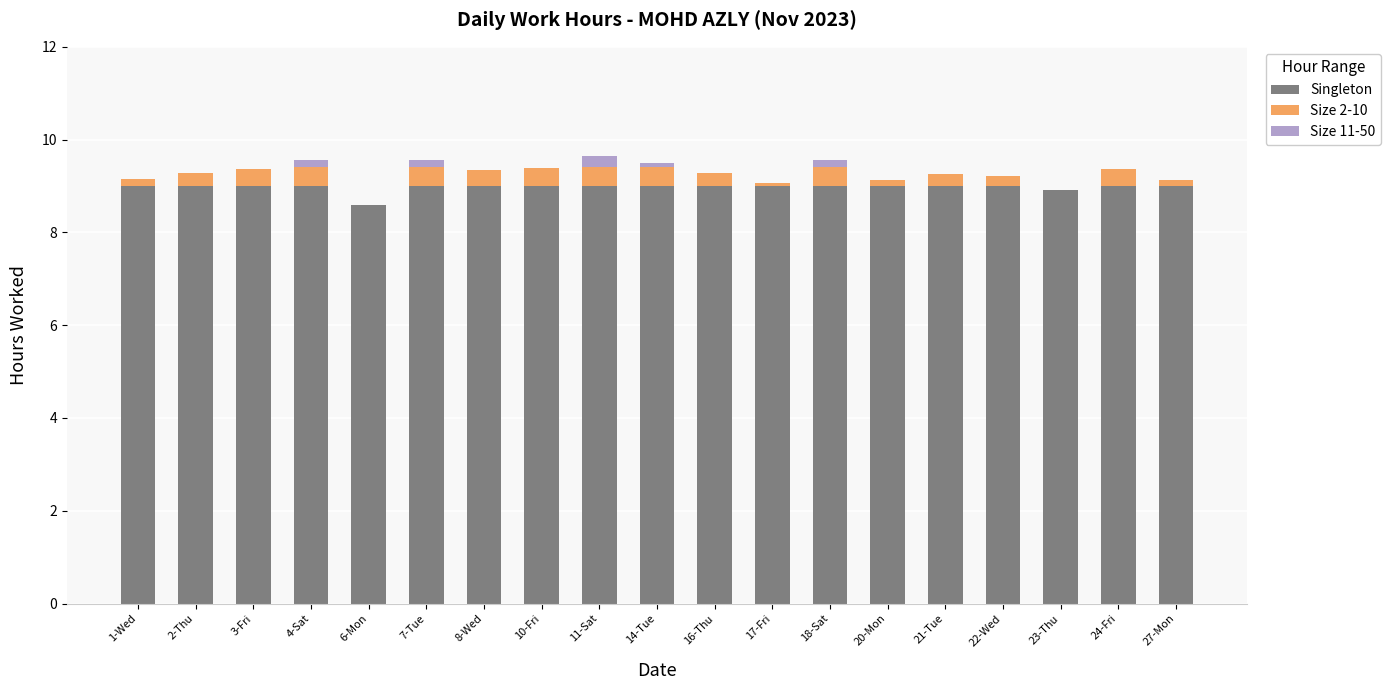

What is the total value across all series at 21-Tue?

9.3